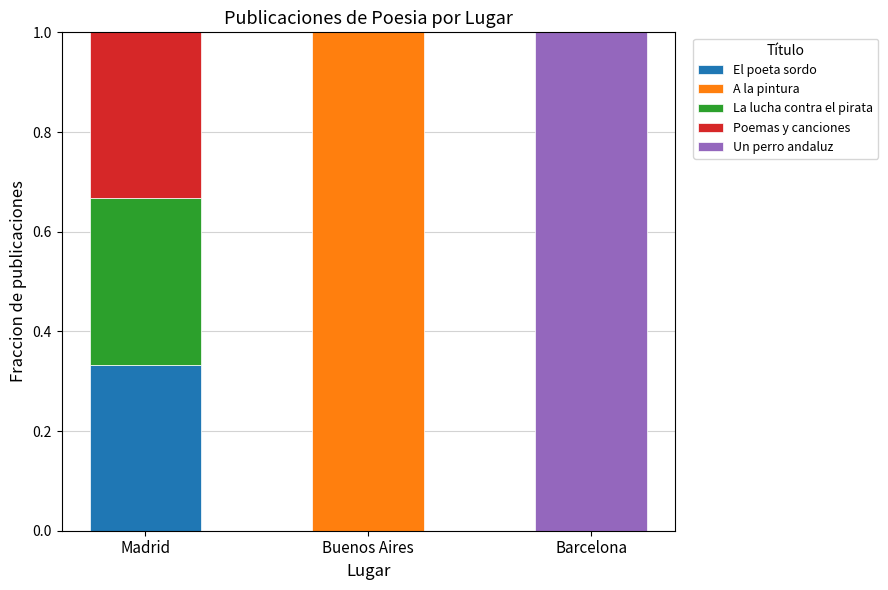

What is the total value across all series at Buenos Aires?

1.0